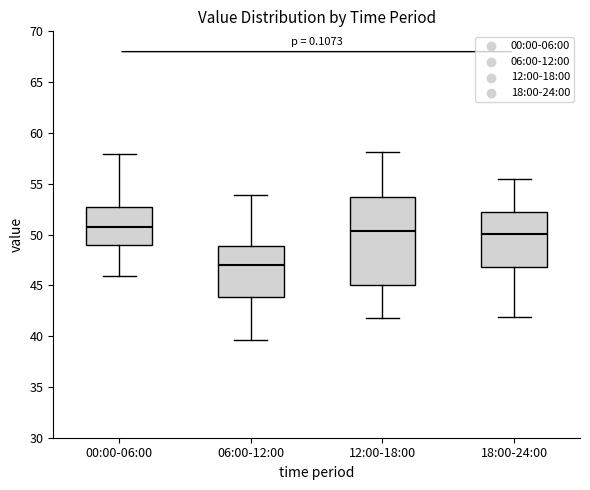

Reading left to right, transcribe this box plot: for each box, give where its median line is, the range the box spans, and where its two whiskers end, as read against the y-axis. The values are not printed on the chart, so give them approximately, as read against the axis.

00:00-06:00: median 51.0, box 49.0 to 53.0, whiskers 46.0 to 58.0
06:00-12:00: median 47.0, box 44.0 to 49.0, whiskers 39.5 to 54.0
12:00-18:00: median 50.5, box 45.0 to 53.5, whiskers 42.0 to 58.0
18:00-24:00: median 50.0, box 47.0 to 52.0, whiskers 42.0 to 55.5